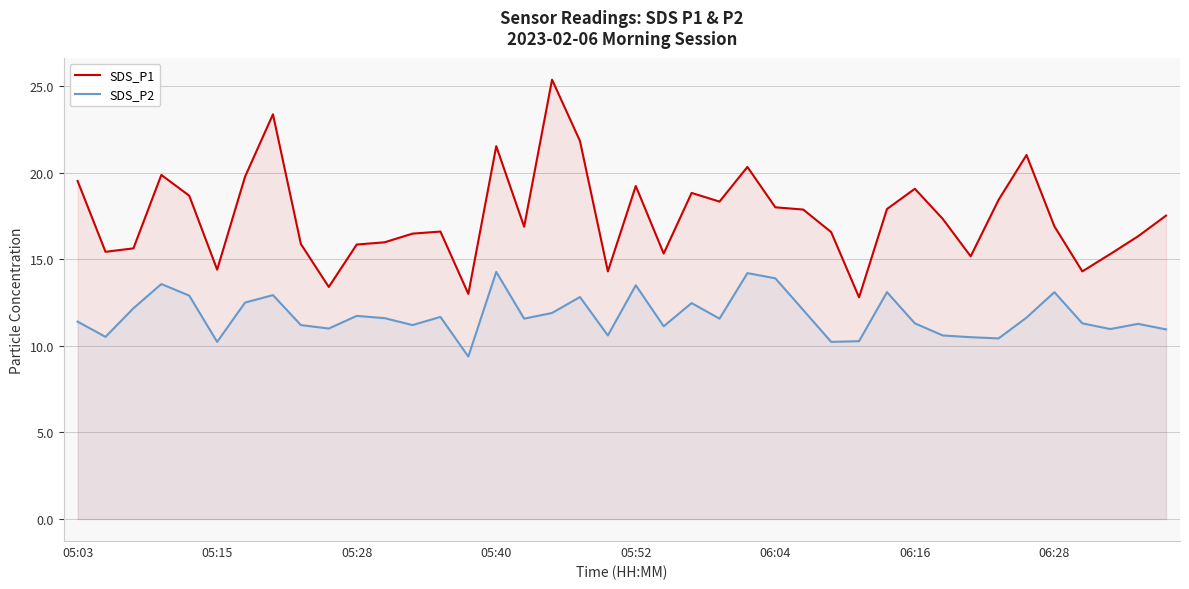

Rank the series by their average value, from lowest to highest.

SDS_P2, SDS_P1